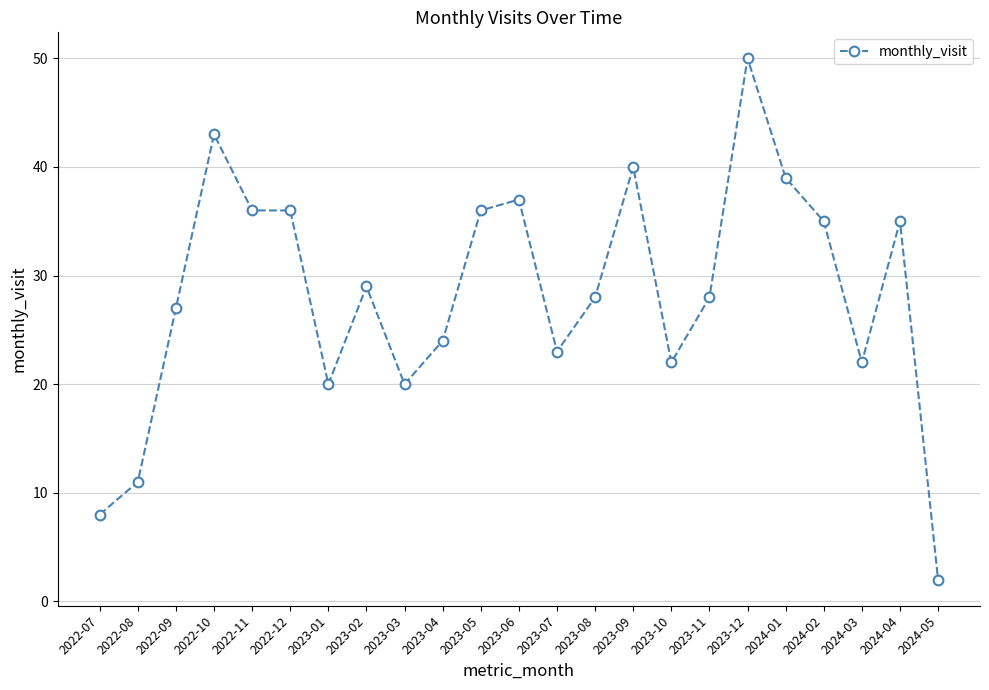

What is the approximate value at 2023-05, to the nearest 10?

40